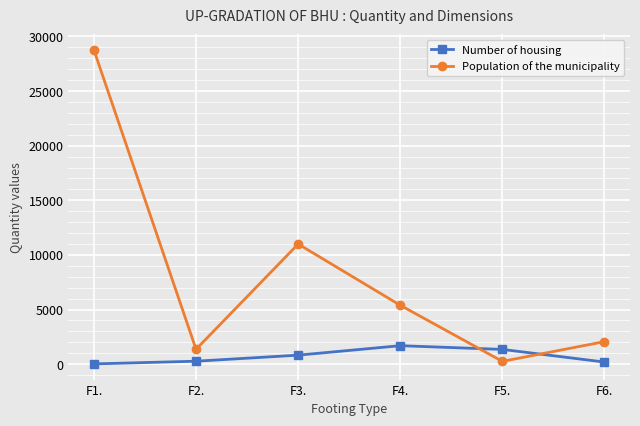

Where is Population of the municipality nearest to the value 14503?

F3.